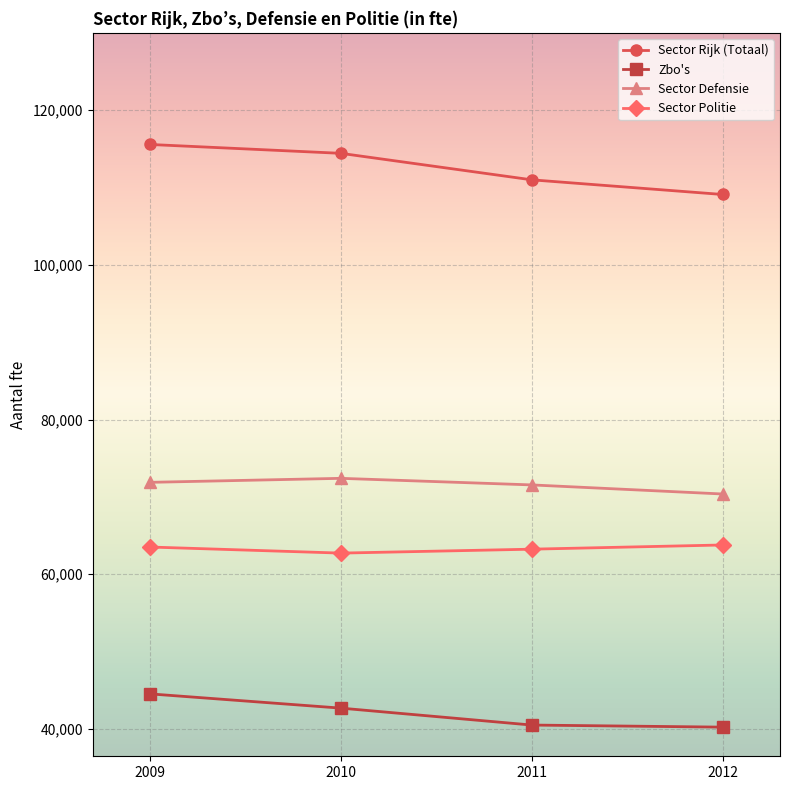

True or false: Sector Rijk (Totaal) has more than 1 points higher than both neighbors.

False